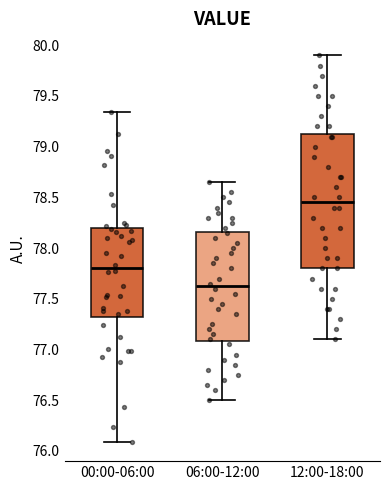

Where does the median line of the box for 12:00-18:00 sit on the y-axis? The values are not printed on the chart, so give them approximately, as read against the axis.

78.45